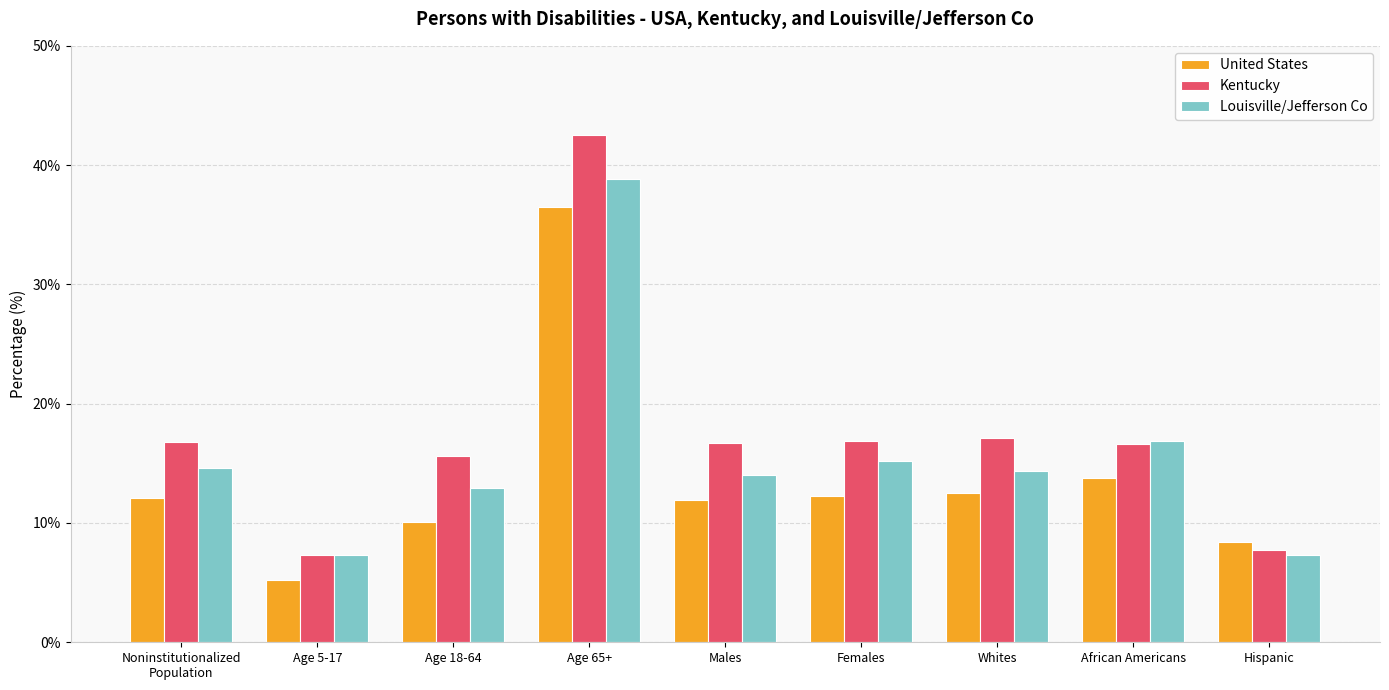

At which label is Louisville/Jefferson Co closest to 0?

Age 5-17